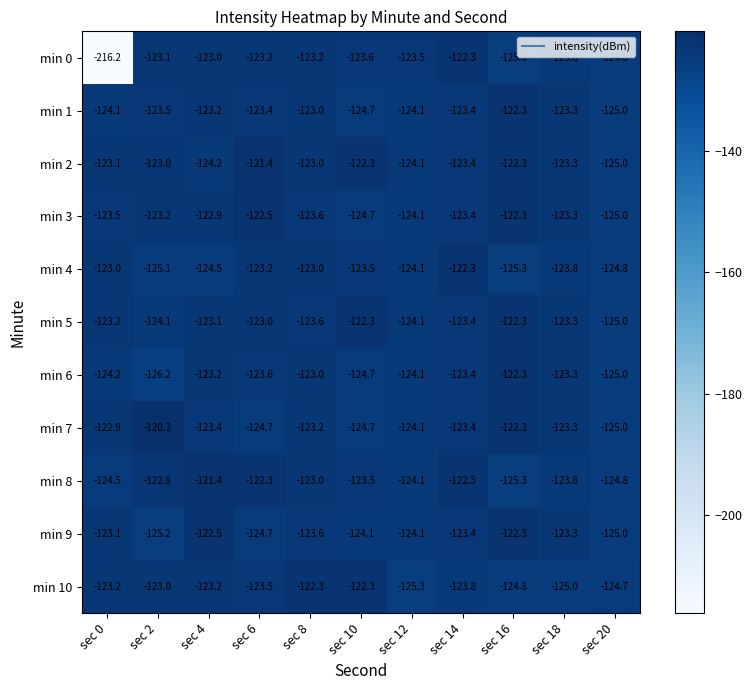

Which label corresponds to the smallest value in the chart?

sec 0